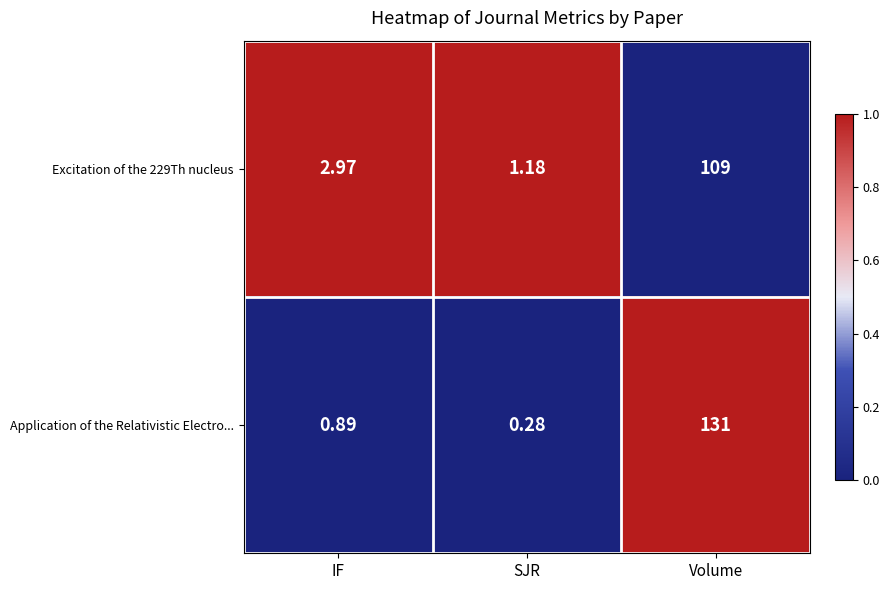

How many data points does each series have?

3